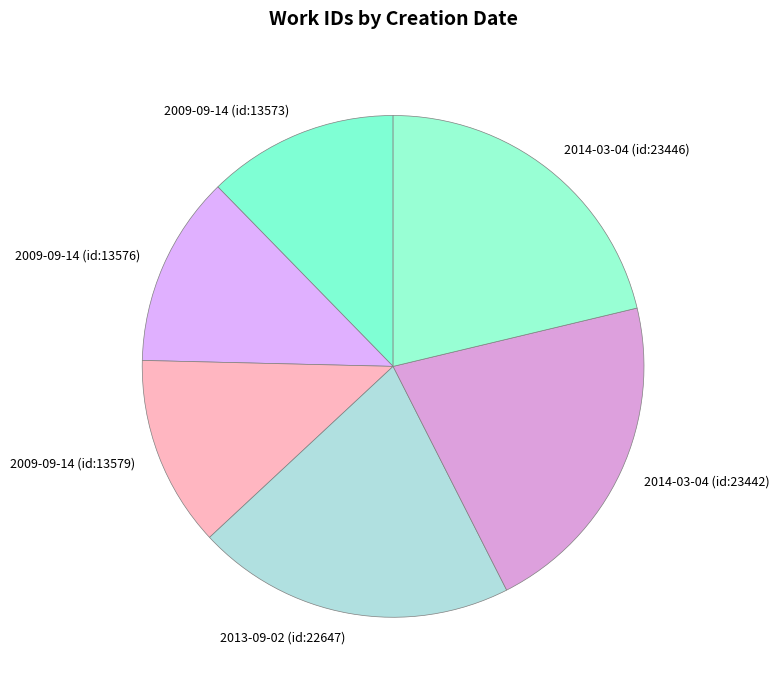

Does 2014-03-04 (id:23446) account for over 50% of the chart?

No